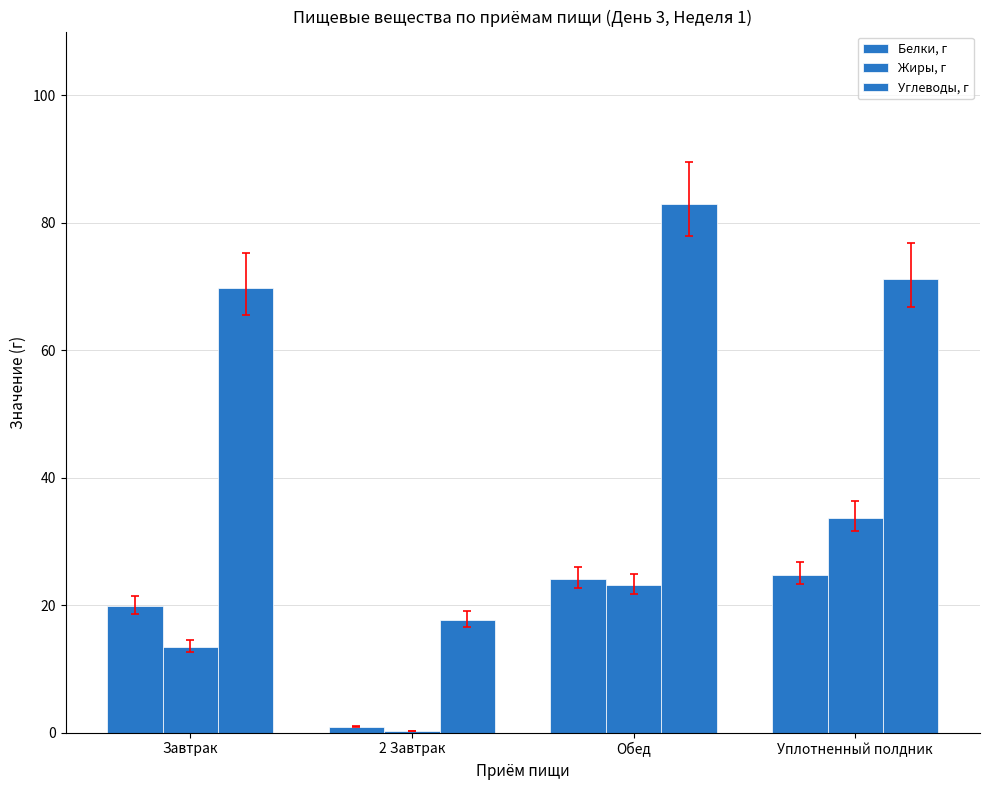

What position from the right is 2 Завтрак?

3